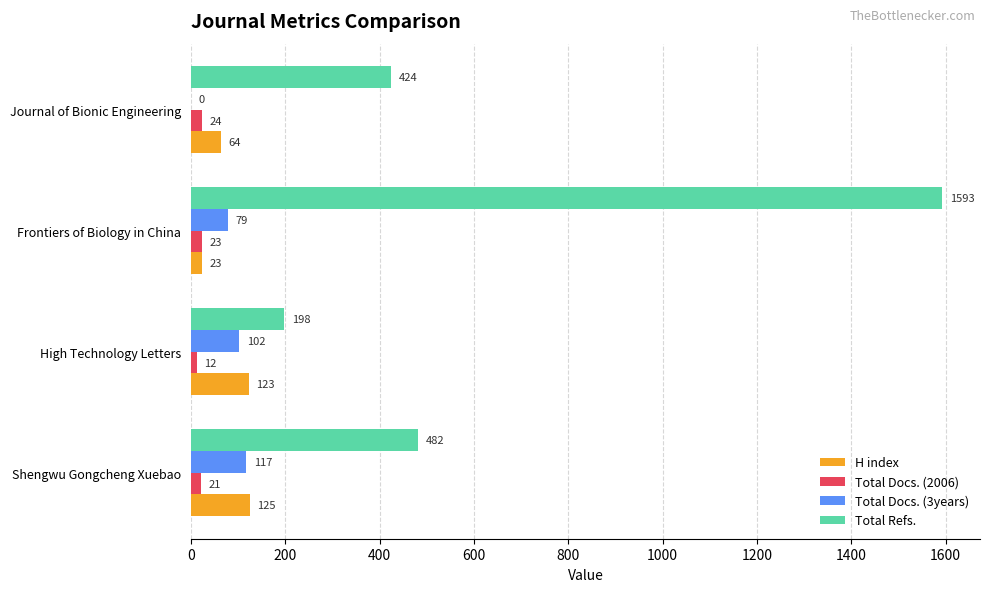

Between High Technology Letters and Journal of Bionic Engineering, which series saw the biggest shift?

Total Refs.